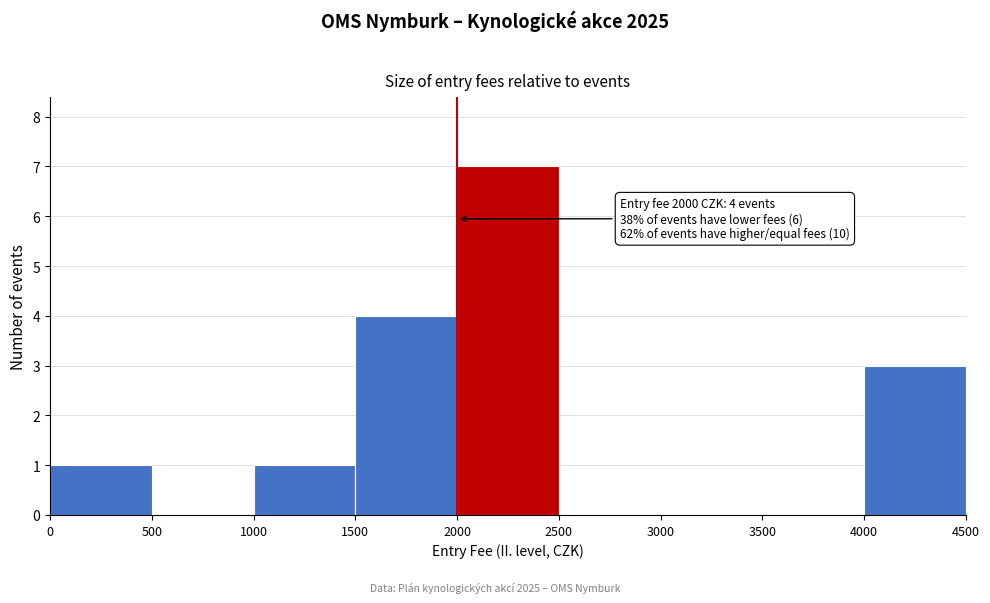

Which range on the x-axis has the tallest bar?

2000 to 2500